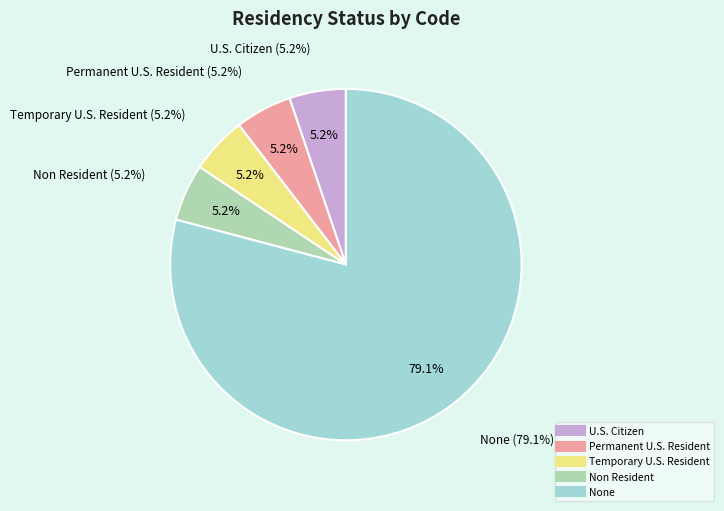

How many slices are in this pie chart?

5